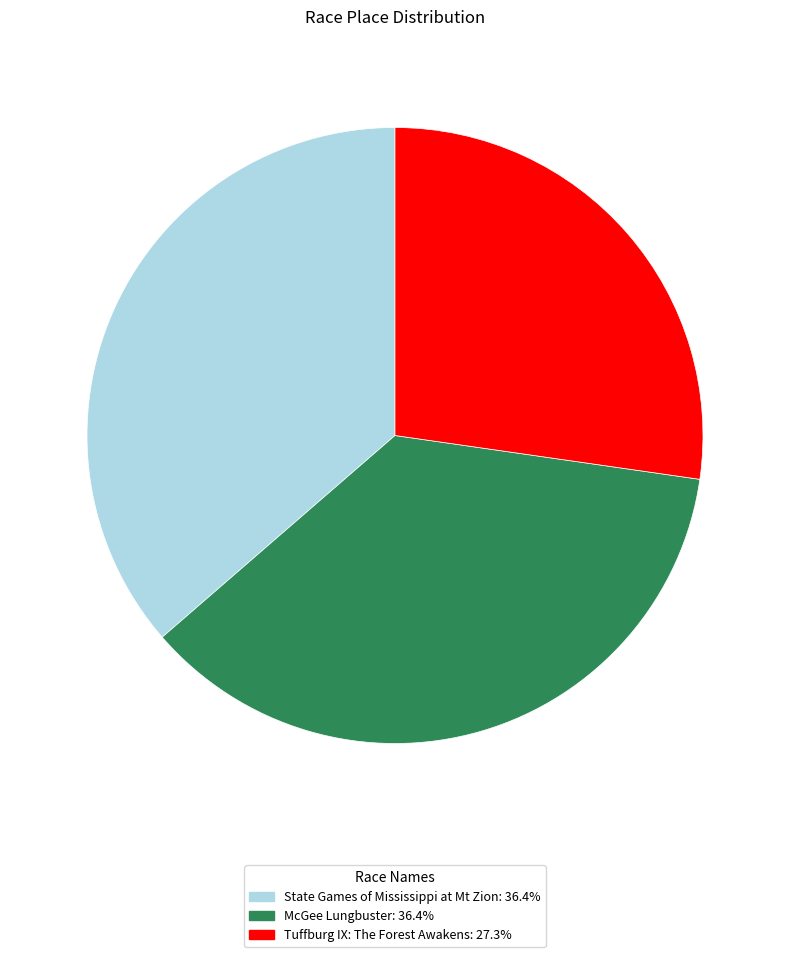

Which slice is the smallest?

Tuffburg IX: The Forest Awakens